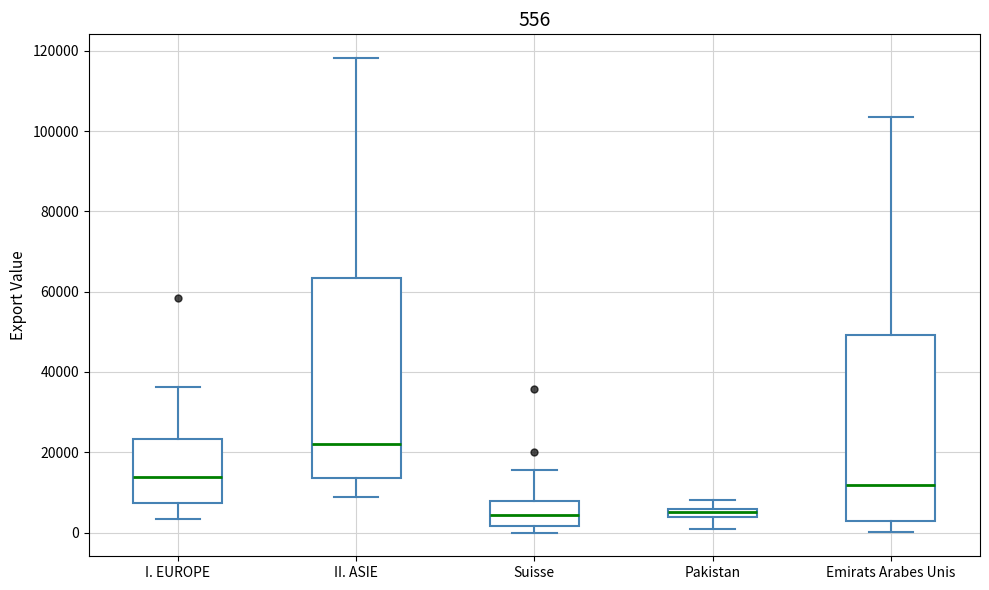

Comparing the boxes themselves (not the whiskers), which one is the tallest?

II. ASIE